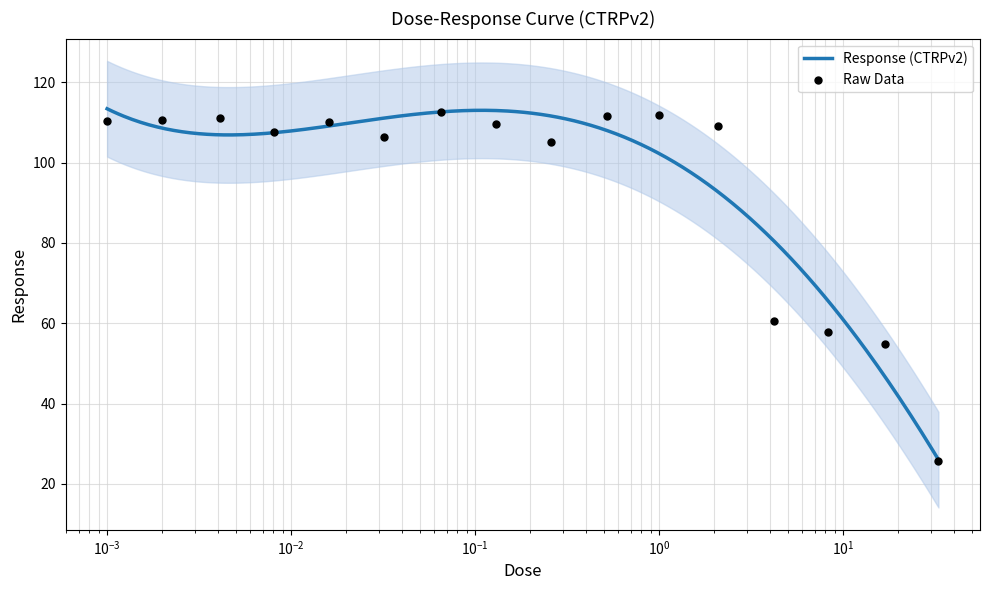

What is the change in value from 0.002 to 0.0081?

-3.2